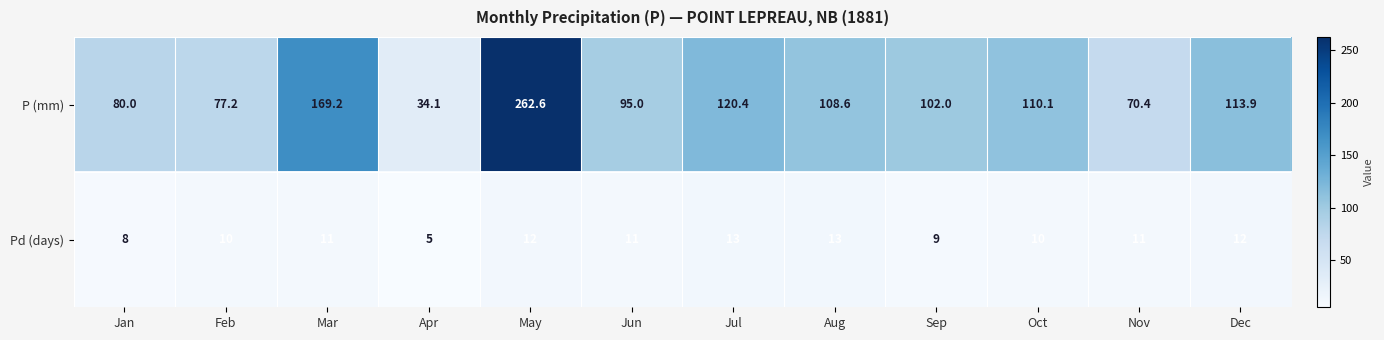

Reading right to left, extract all data points from this chart.

P (mm): 113.9	70.4	110.1	102.0	108.6	120.4	95.0	262.6	34.1	169.2	77.2	80.0
Pd (days): 12.0	11.0	10.0	9.0	13.0	13.0	11.0	12.0	5.0	11.0	10.0	8.0